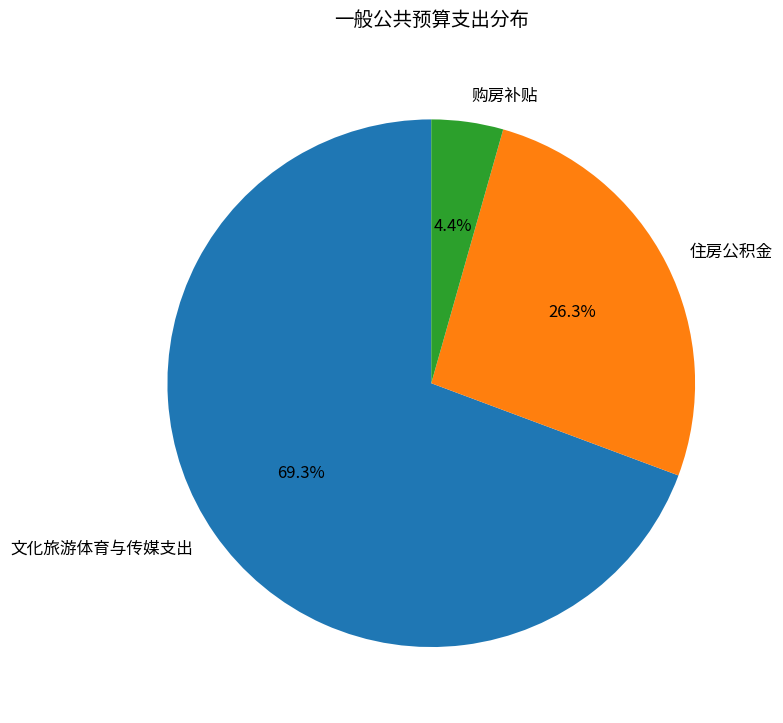

How much of the chart is everything except 住房公积金?

73.7%